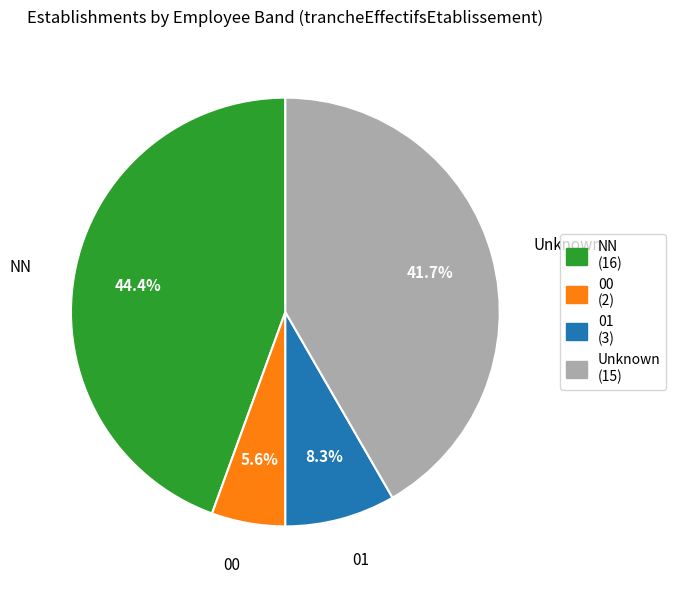

Does Unknown (15) account for over 50% of the chart?

No